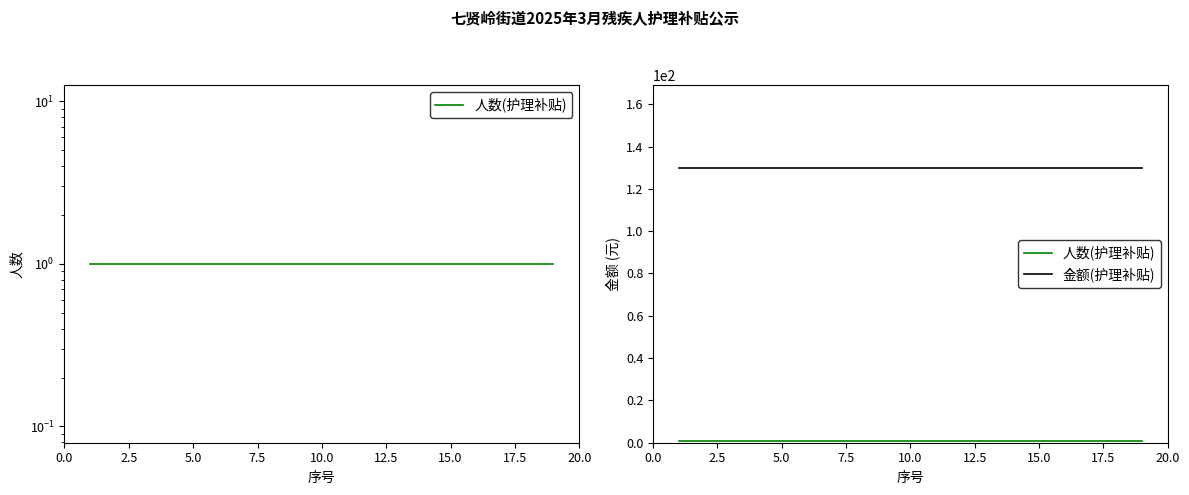

What position from the left is 15.0?

15